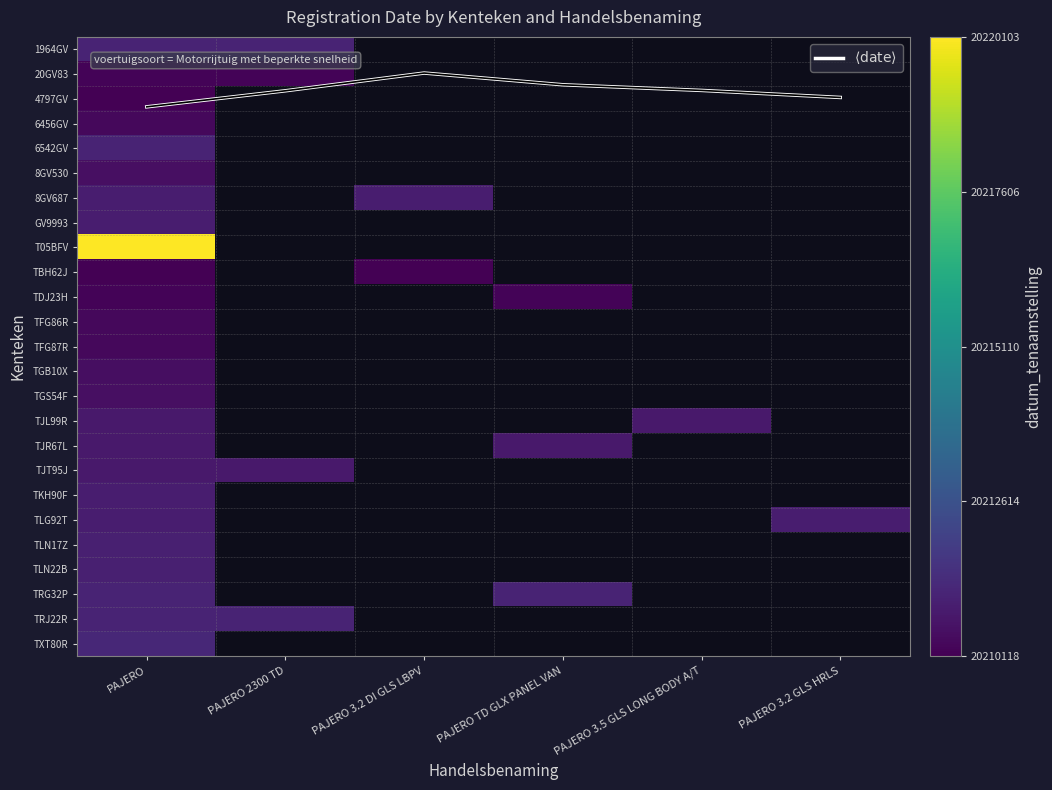

Is the value of TDJ23H at PAJERO TD GLX PANEL VAN greater than the value of TLN22B at PAJERO 3.5 GLS LONG BODY A/T?

No